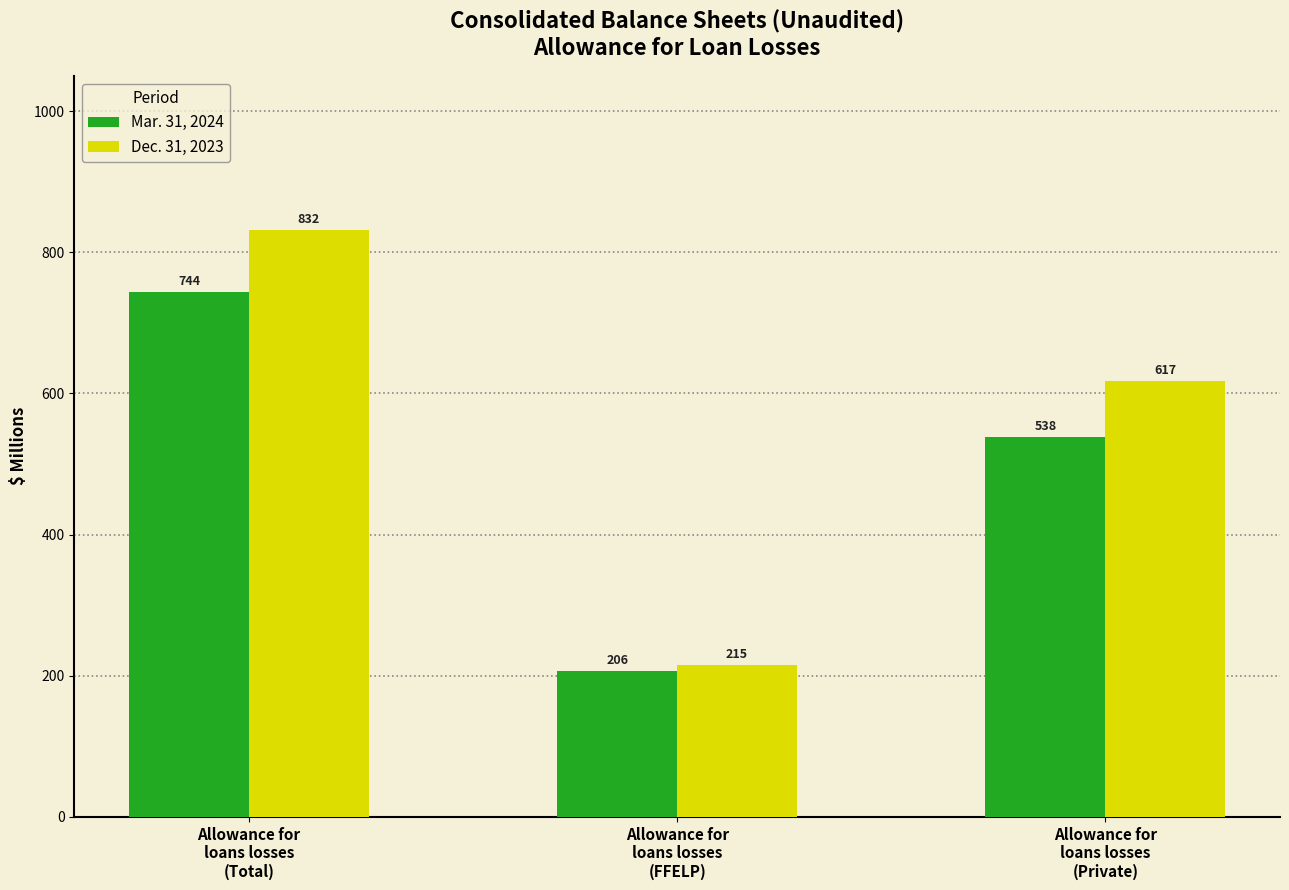

Which series has the widest spread of values?

Dec. 31, 2023